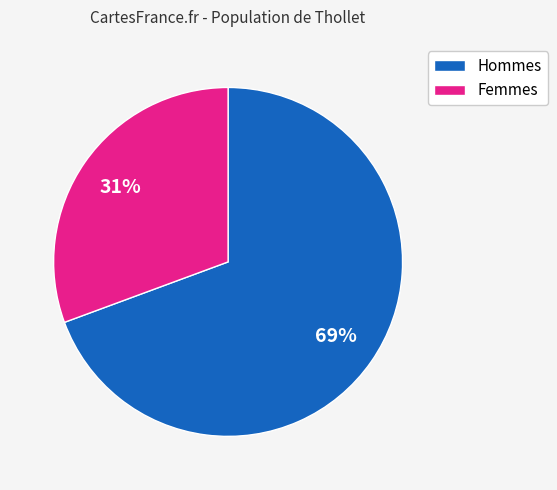

Is there any slice that represents more than half of the pie?

Yes